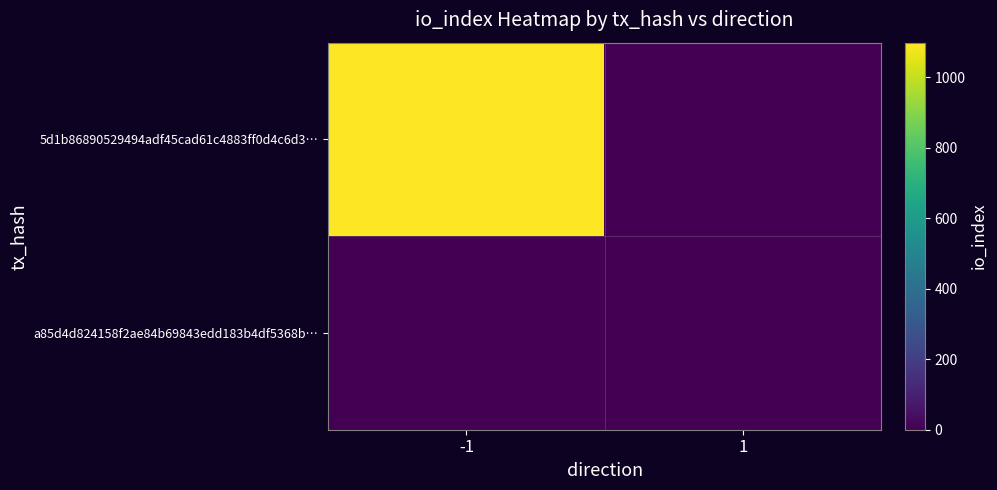

Which series has the largest range (max minus min)?

5d1b86890529494adf45cad61c4883ff0d4c6d3…